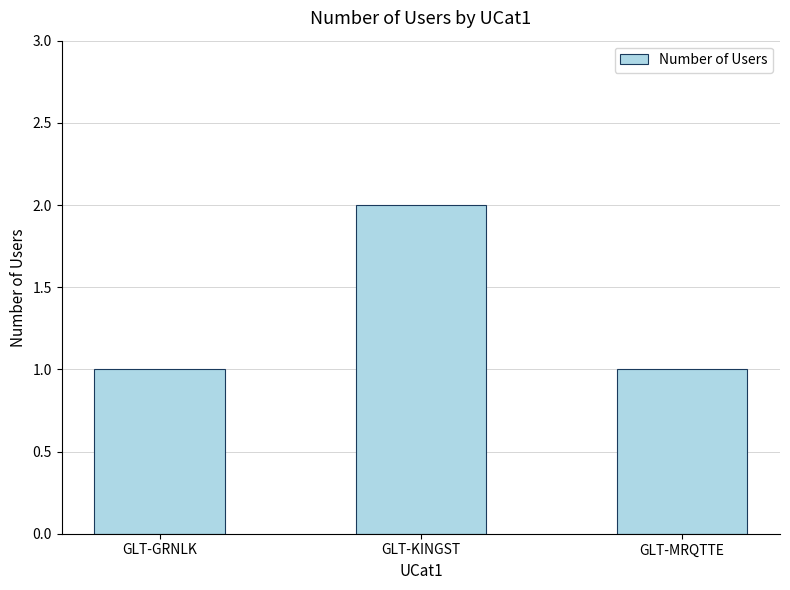

Does the chart contain any negative values?

No